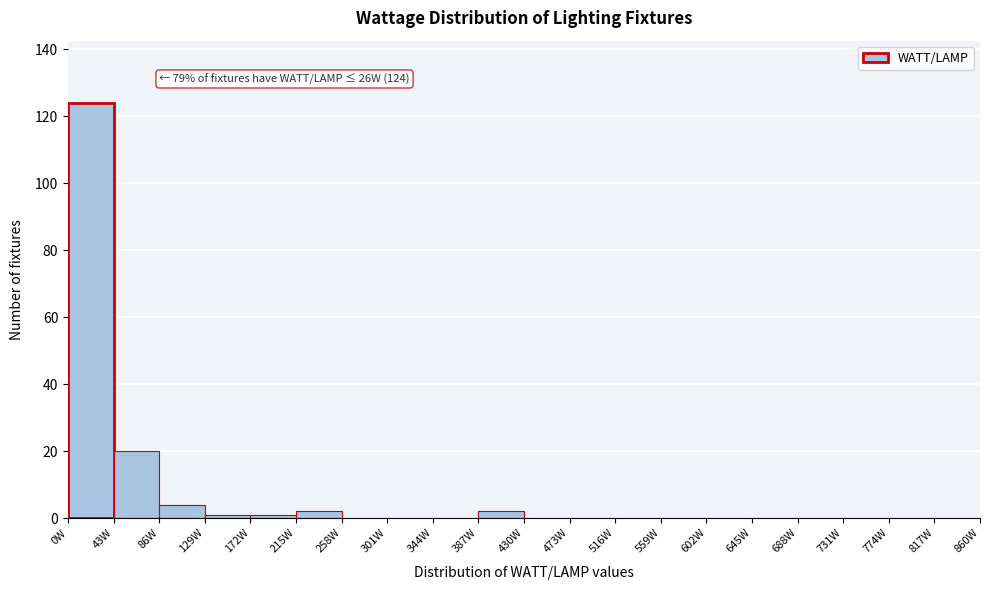

Which range on the x-axis has the tallest bar?

0 to 43